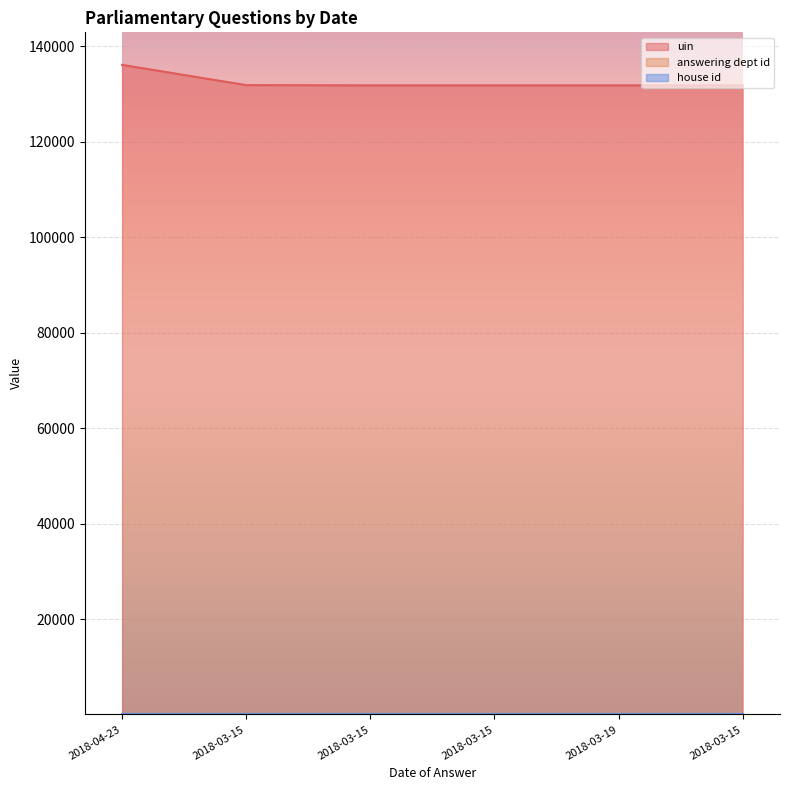

What is the difference between the maximum and second lowest values in the uin series?

4299